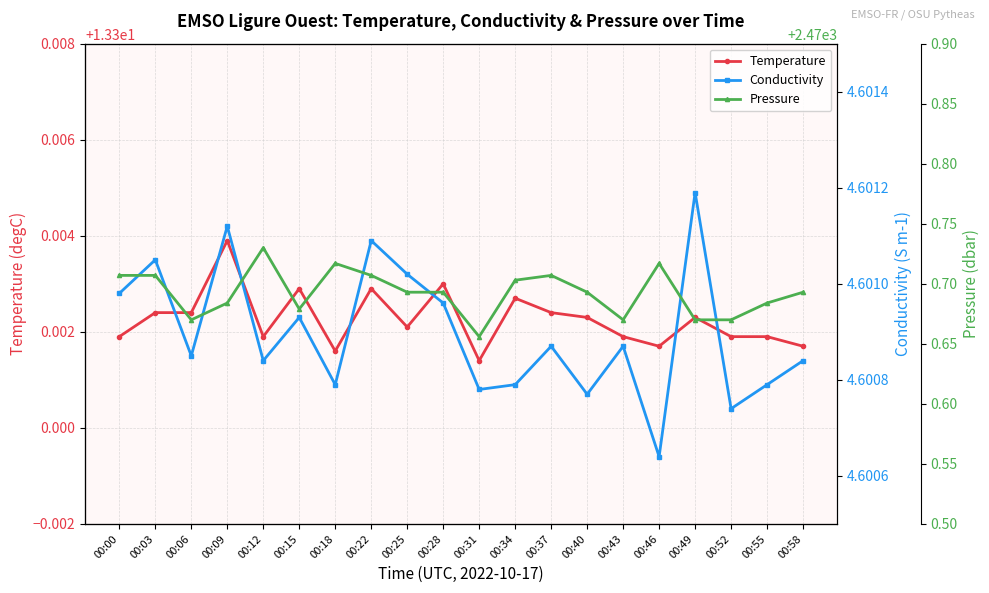

Where is Conductivity nearest to the value 4?

00:46